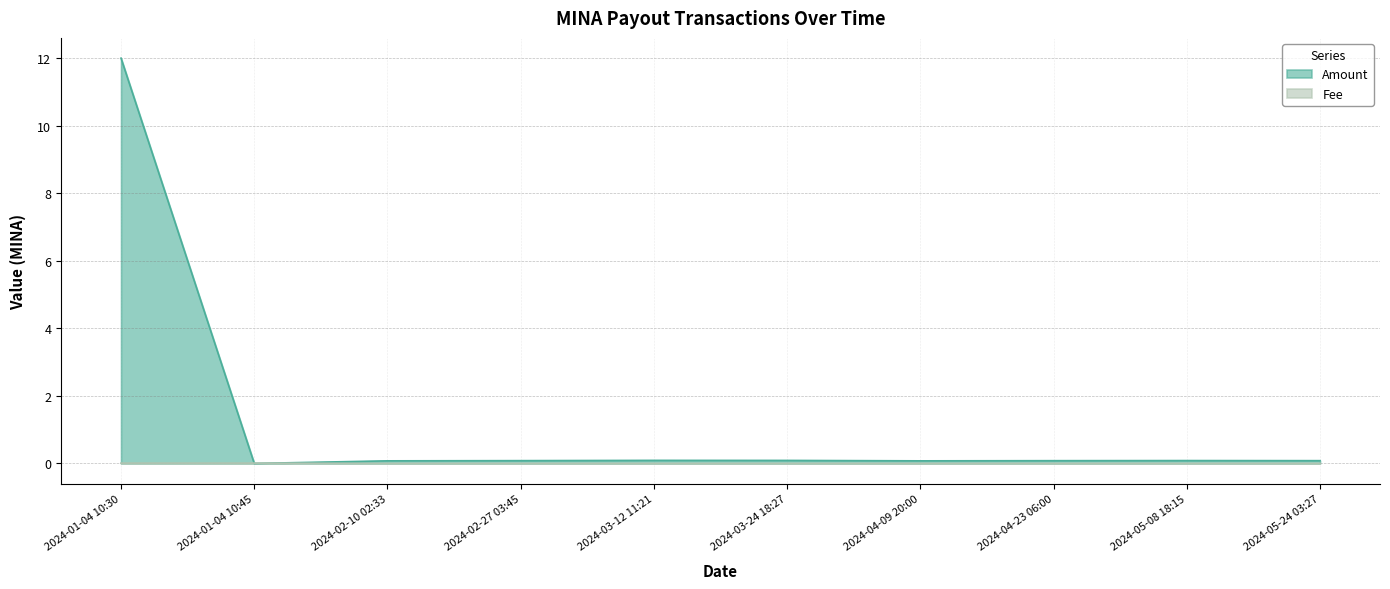

Which category has the highest value in the Fee series?

2024-01-04 10:30